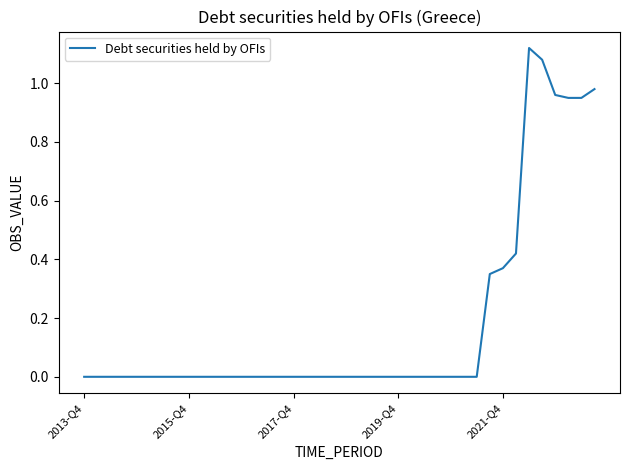

What is the difference between the maximum and second lowest values?

1.1